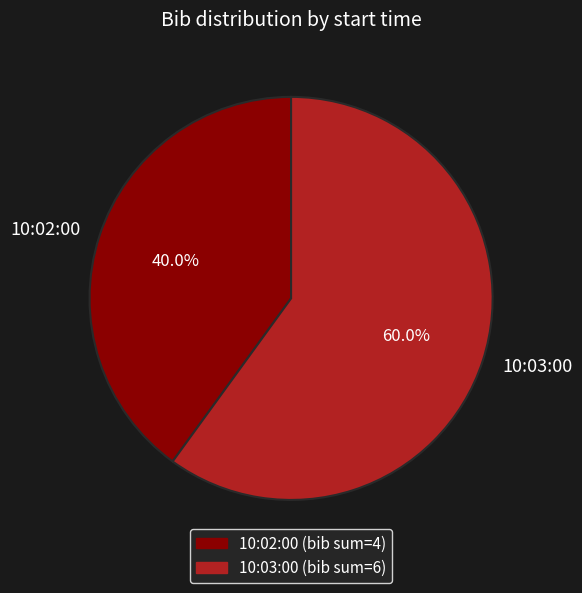

To the nearest percent, what percentage of the pie is 10:03:00?

60%